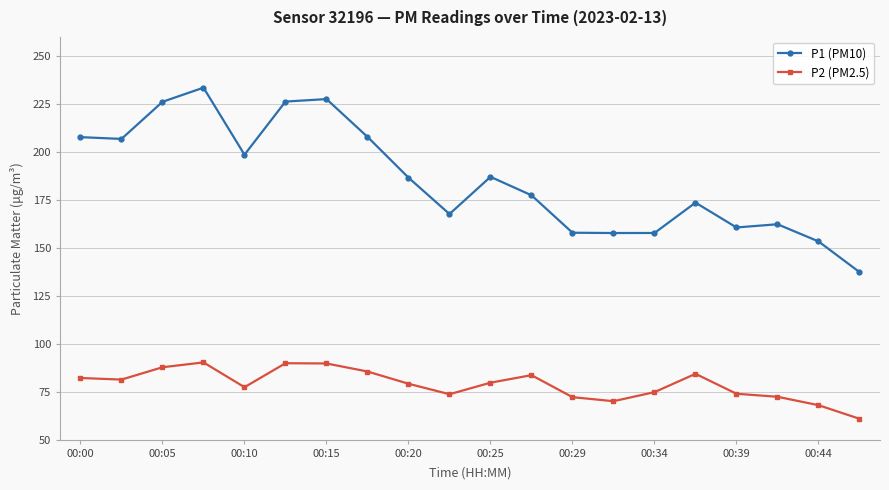

Rank the series by their average value, from lowest to highest.

P2 (PM2.5), P1 (PM10)